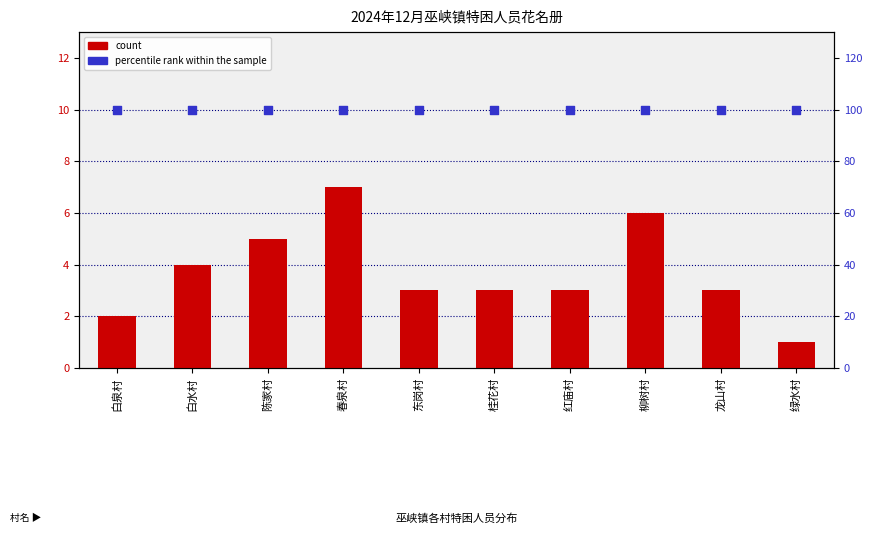

Which series reaches the maximum Y coordinate?

percentile rank within the sample